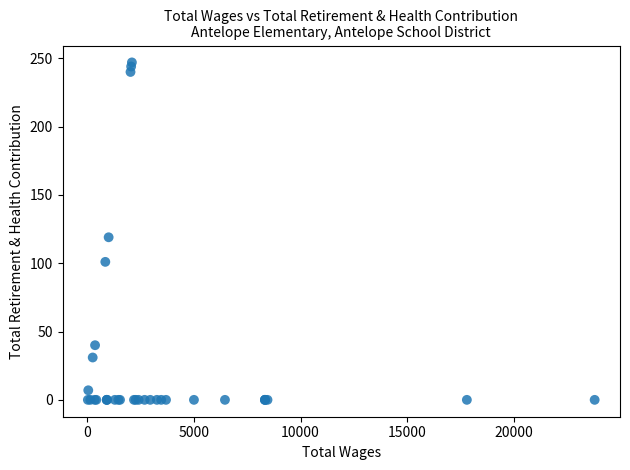

What Y value in the scatter plot is closest to 123?

119